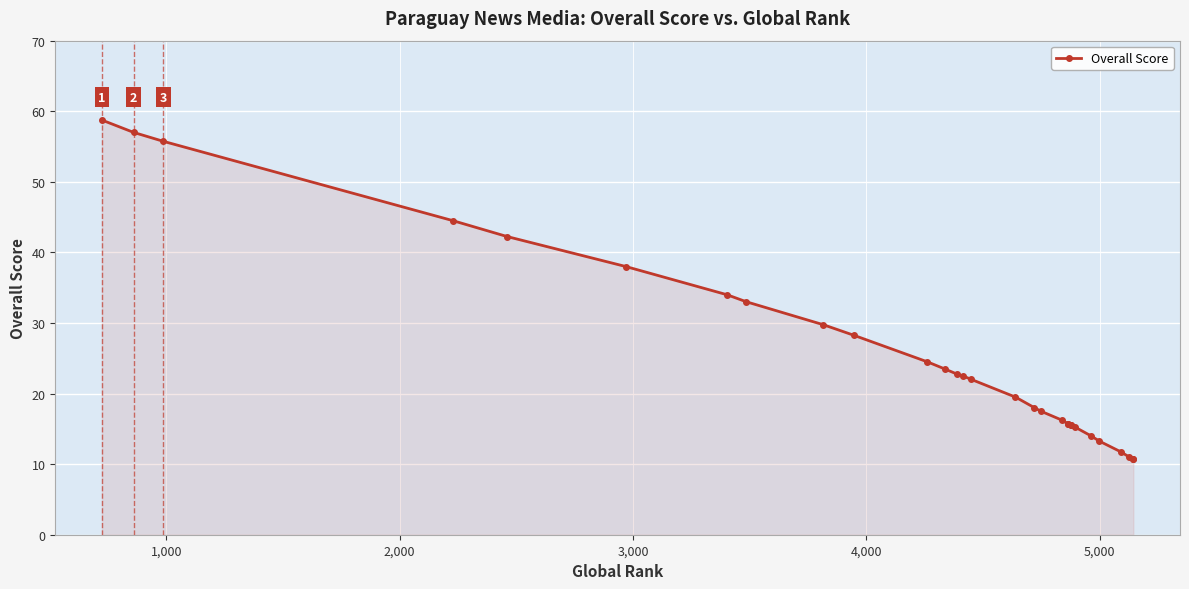

How many lines are shown in the chart?

1